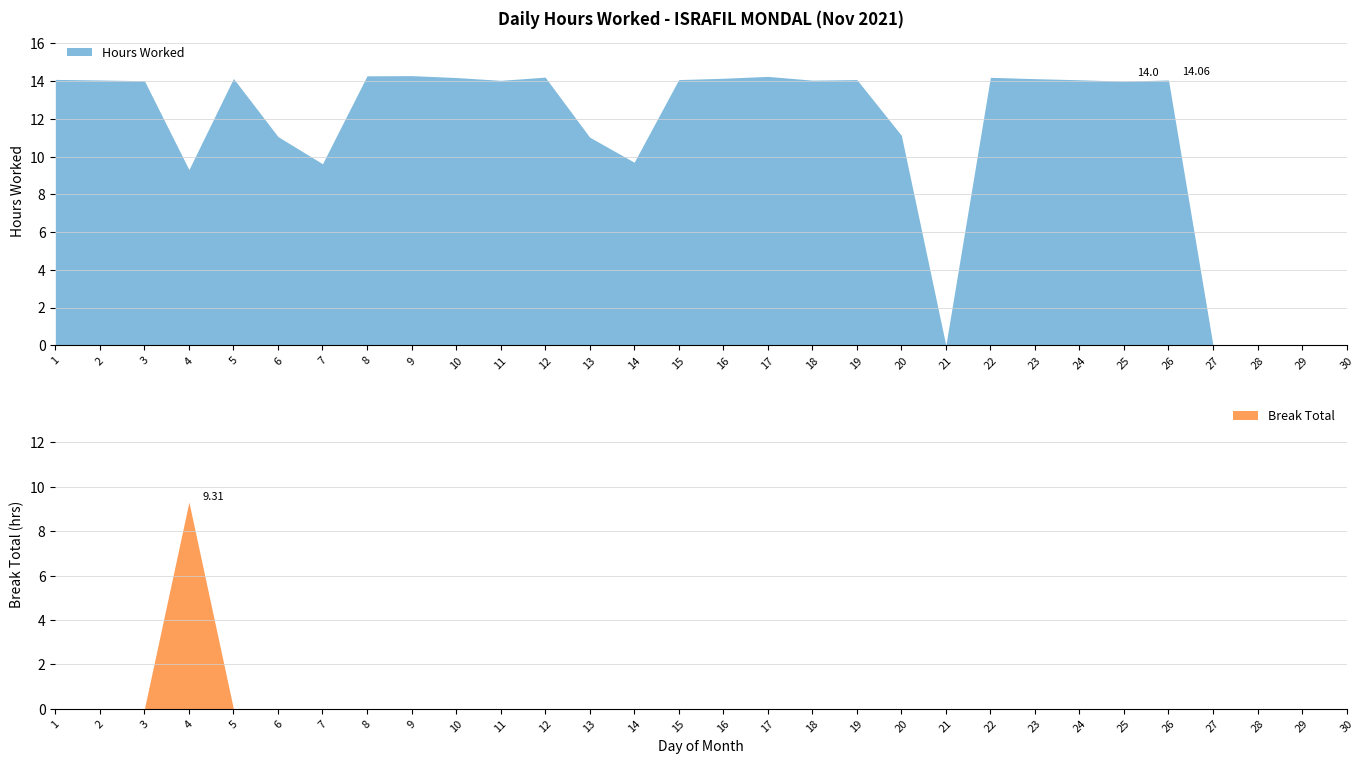

At which label is Break Total closest to 4?

1